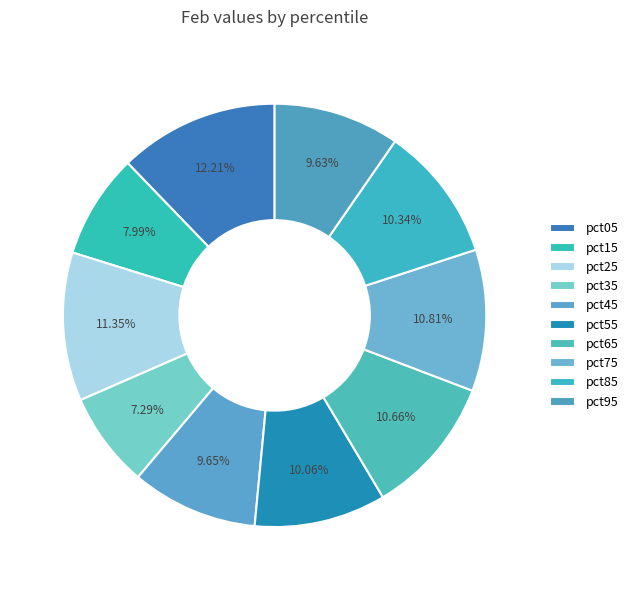

To the nearest percent, what portion does pct15 represent?

8%